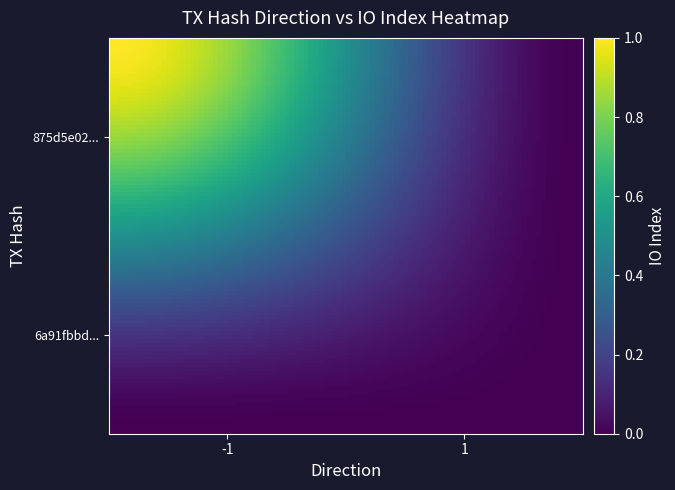

Reading right to left, what are all the values shown in this chart?

875d5e02c2665f26b6f201deb4fa45e1692d532: io_index=1	direction=-1
6a91fbbd1c731ba3ec1f0b7ee1df5a0eb3c35c8: io_index=0	direction=1